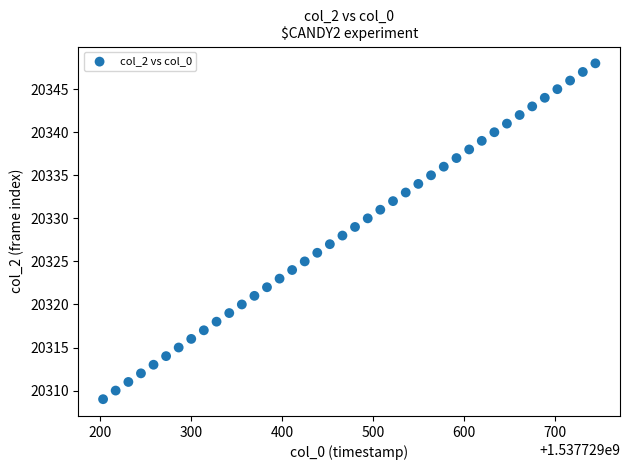

What is the range of Y values (max minus min)?

39